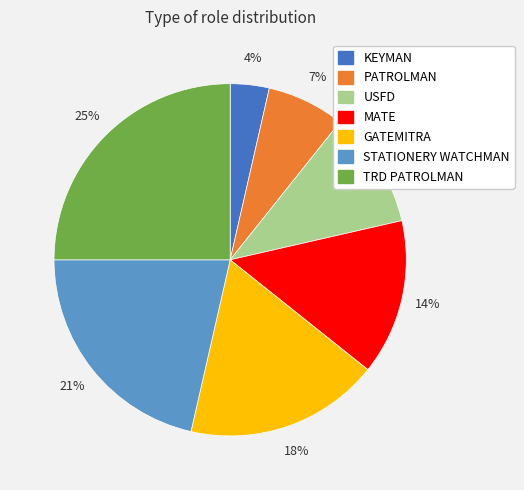

Which has a higher value, KEYMAN or MATE?

MATE